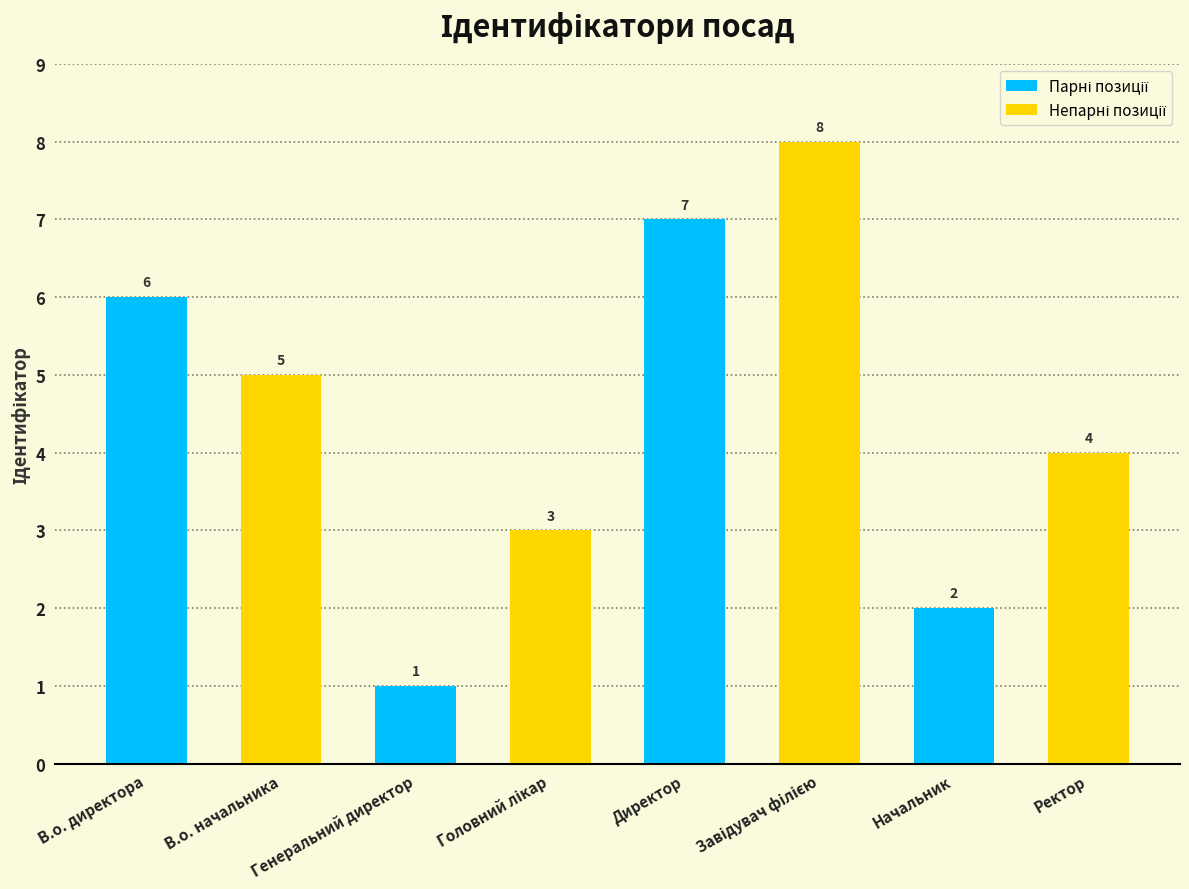

How many distinct data groups are displayed?

1